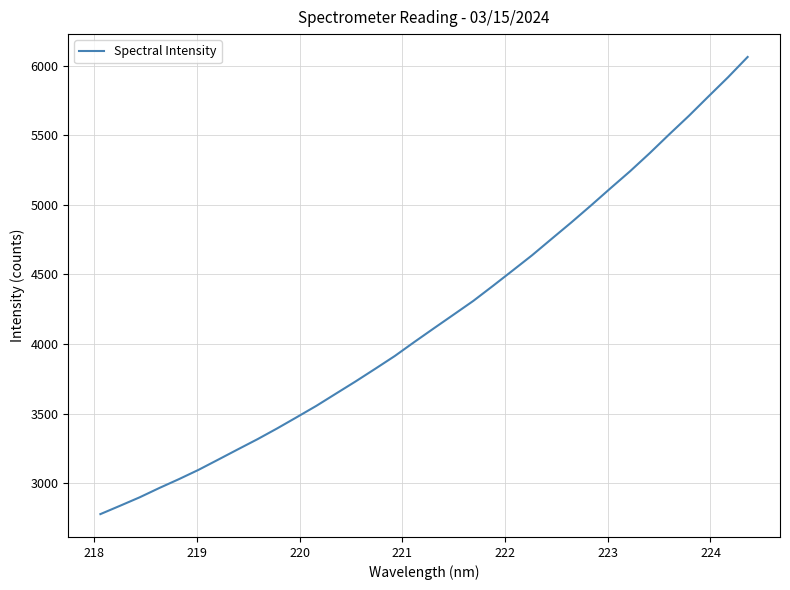

What is the greatest value displayed?

6063.2